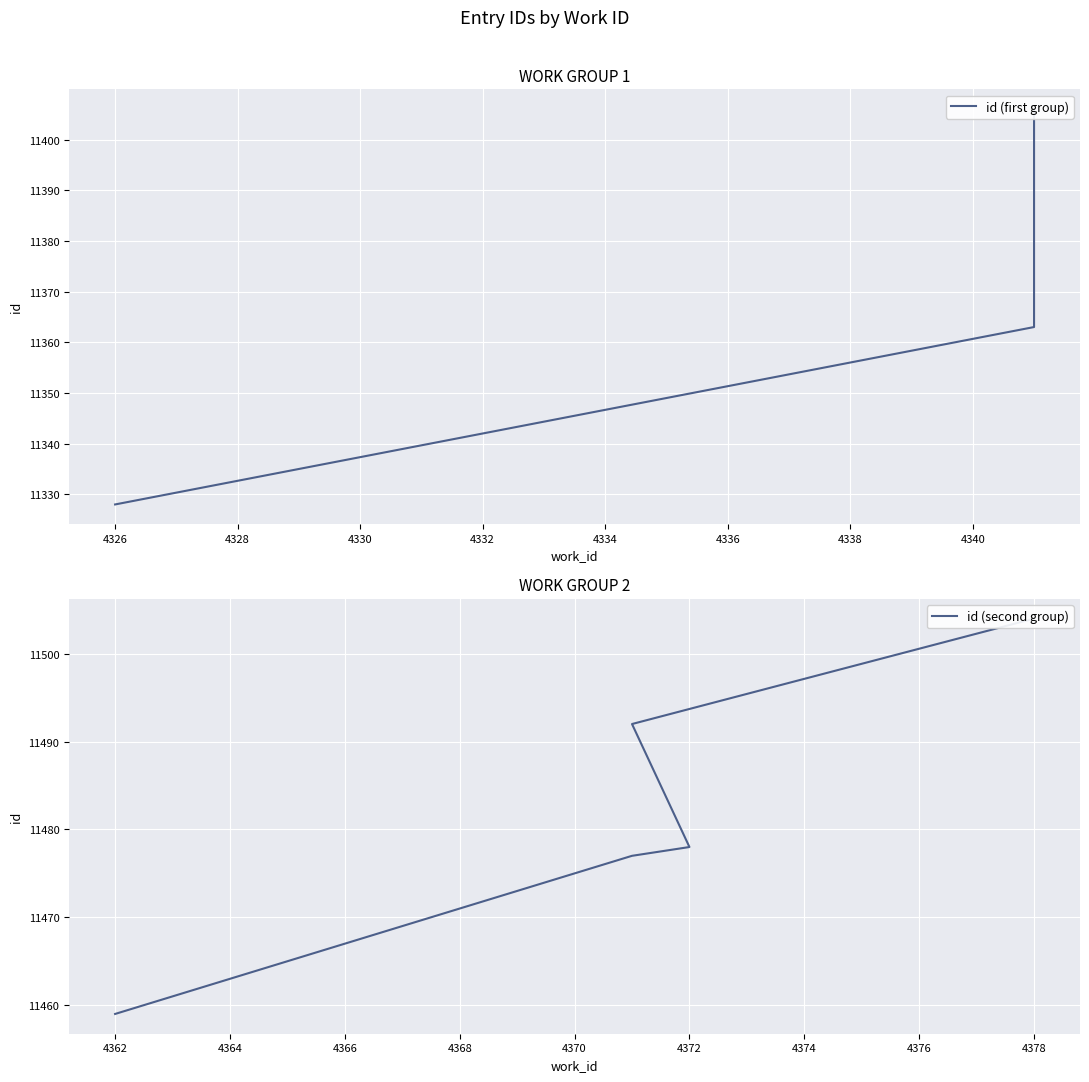

The id (first group) series shows 17755 at 4330. True or false?

False